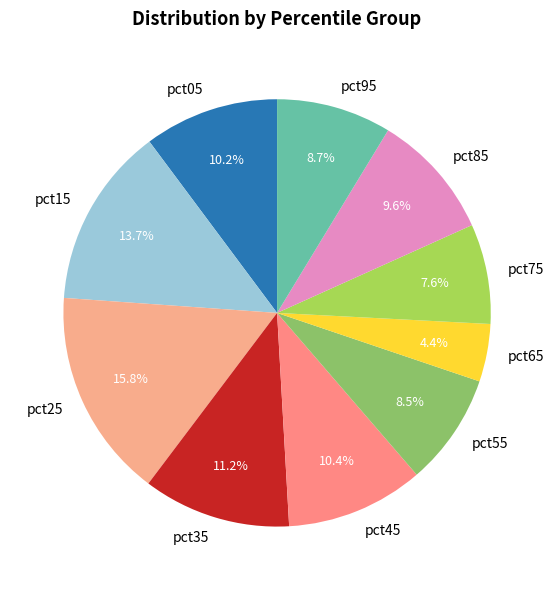

Which category has the biggest portion of the pie?

pct25